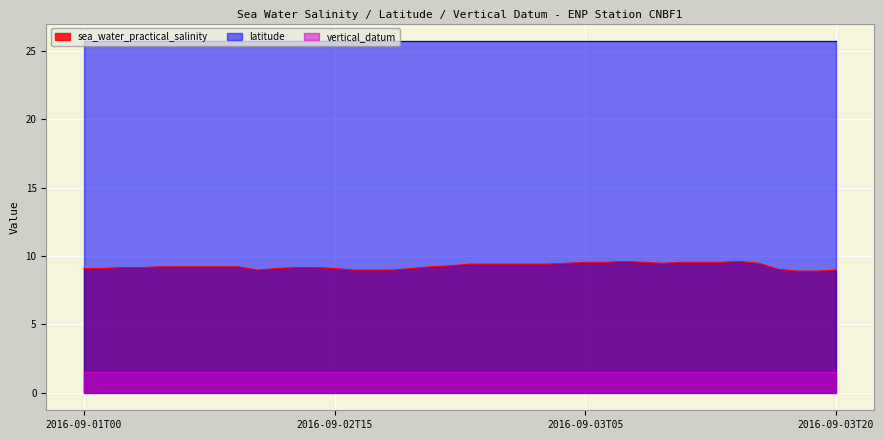

What is the sum of the sea_water_practical_salinity values at 2016-09-02T15 and 2016-09-03T09?

18.6